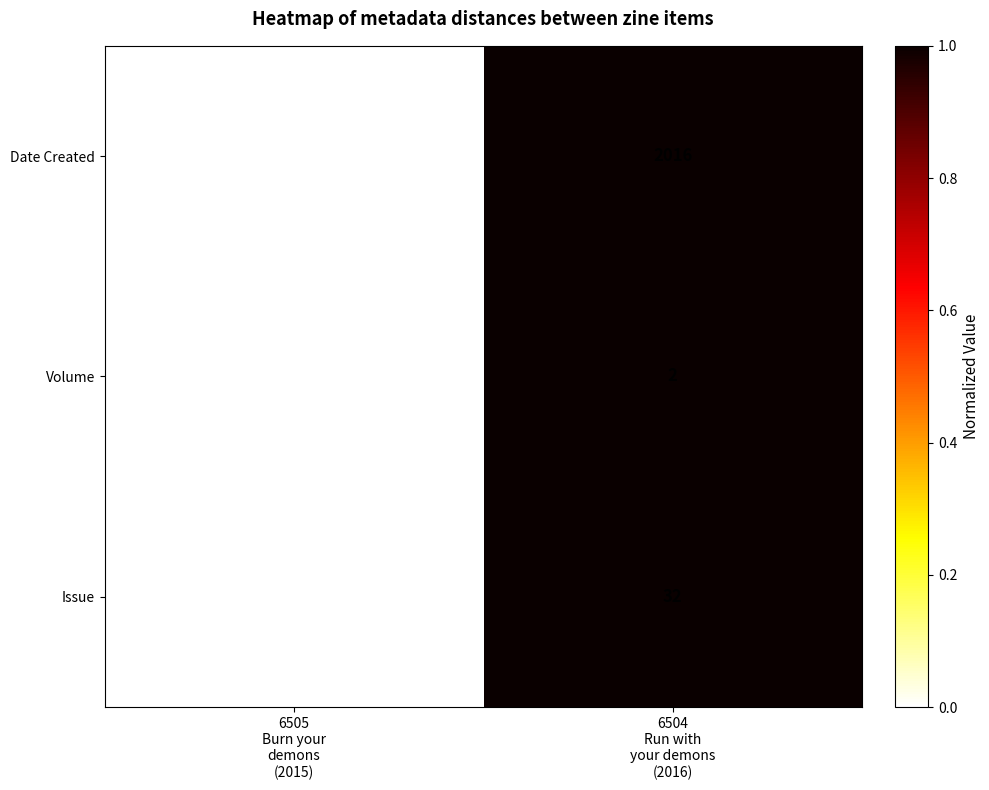

Which series has the largest range (max minus min)?

Issue